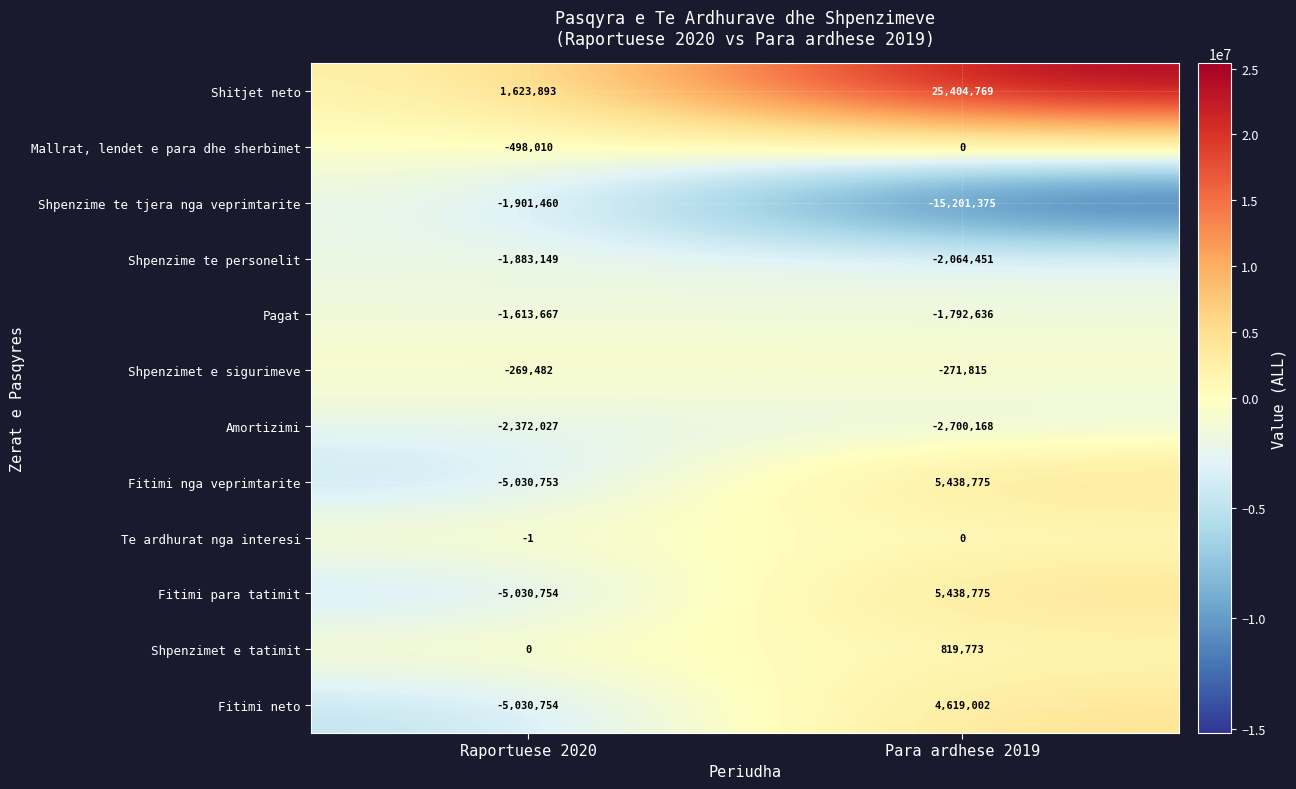

Which label corresponds to the smallest value in the chart?

Para ardhese 2019